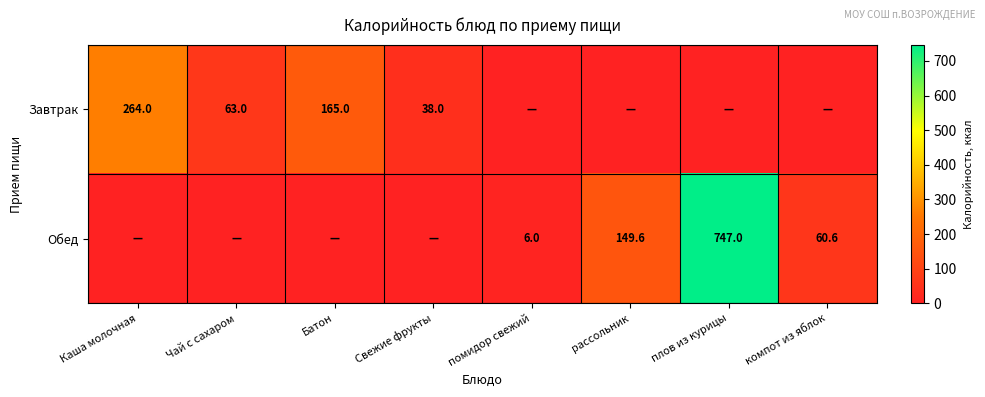

Count the number of categories in the chart.

8